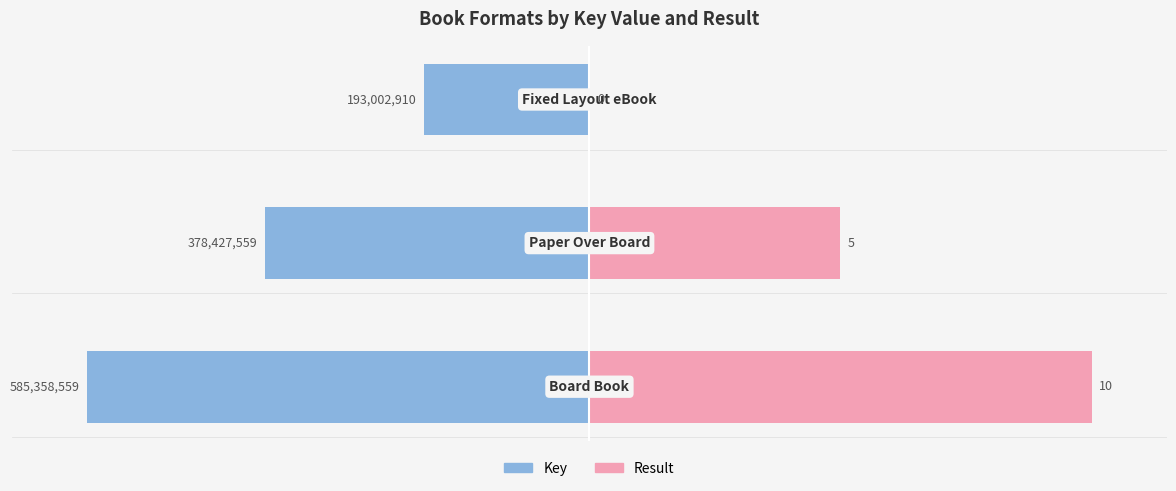

How many data points in Key are above -64?

1